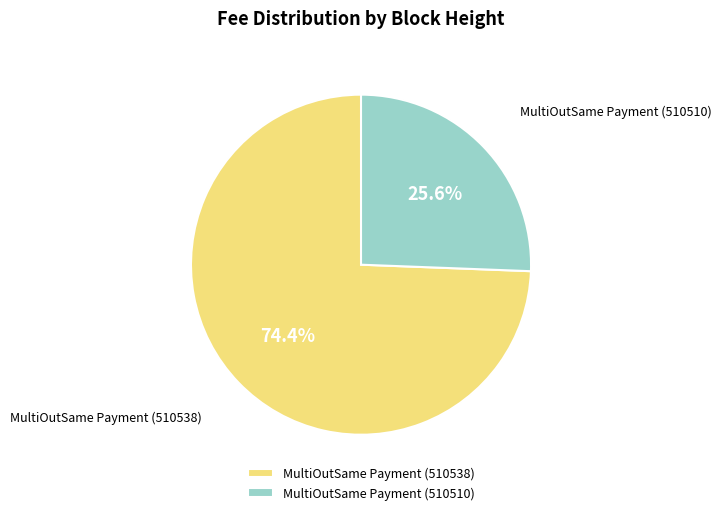

Is it true that MultiOutSame Payment (510538) is 83% of the pie?

False